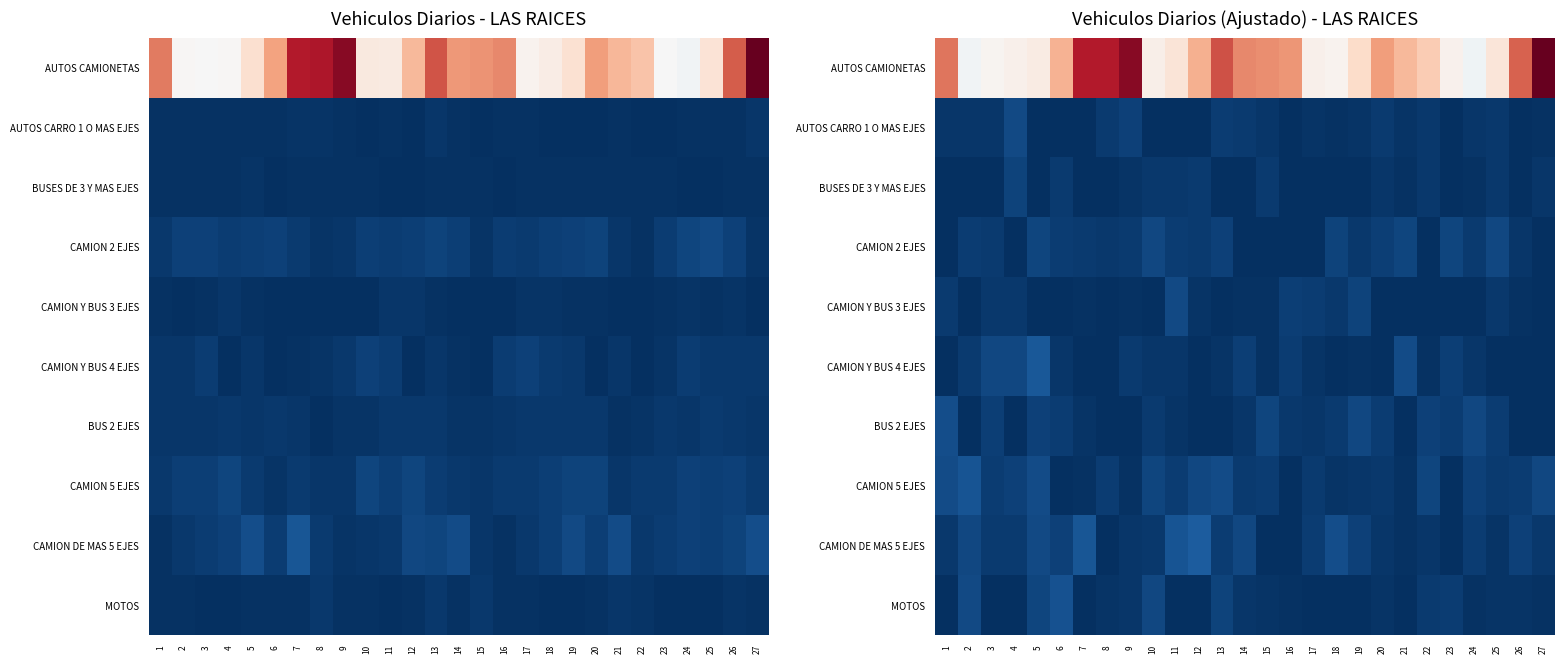

Is it true that AUTOS CARRO 1 O MAS EJES equals 0.0 at 26?

True